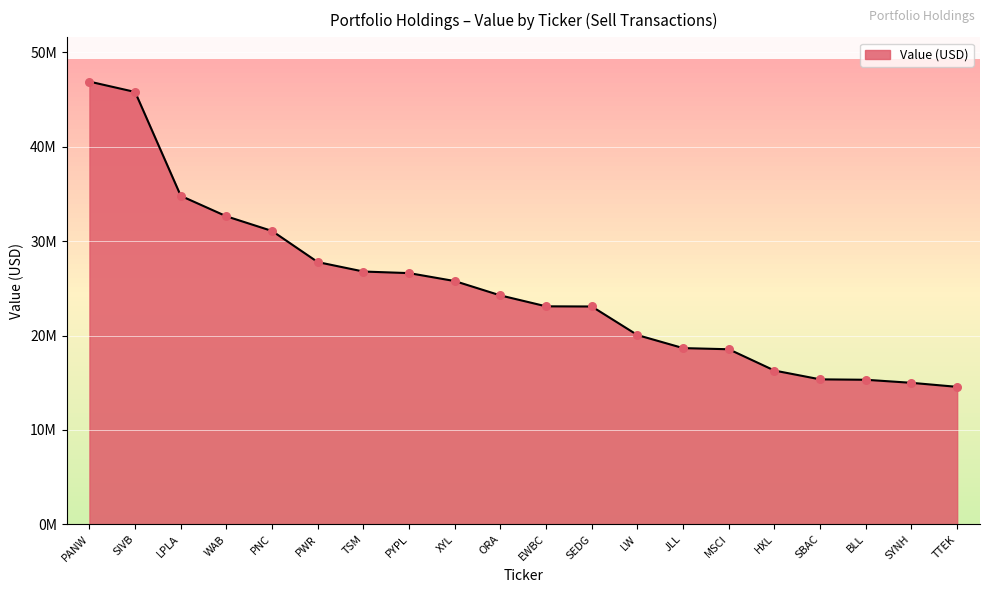

What is the change in value from WAB to TTEK?

-18064000